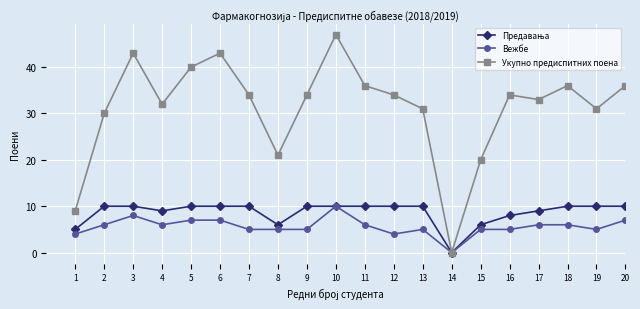

Which series has the largest total across all categories?

Укупно предиспитних поена